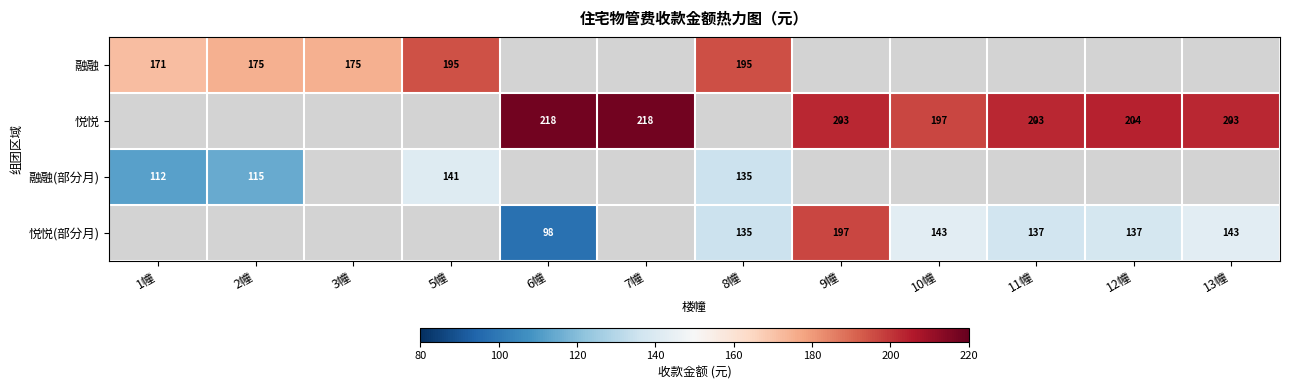

The 悦悦 series shows 43.4 at 10幢. True or false?

False